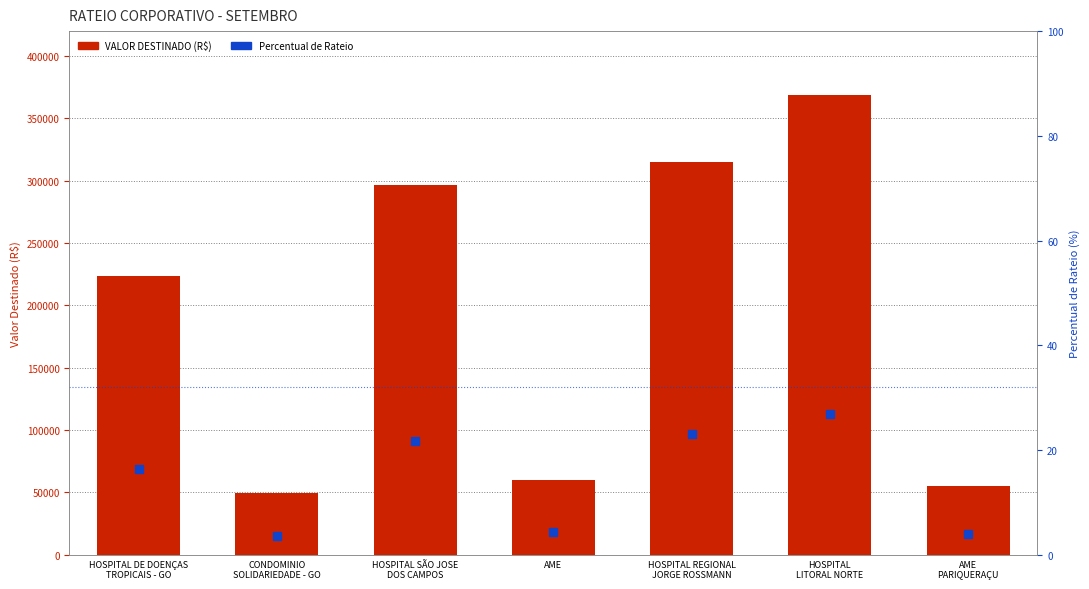

What is the sum of all VALOR DESTINADO values?

1368603.6